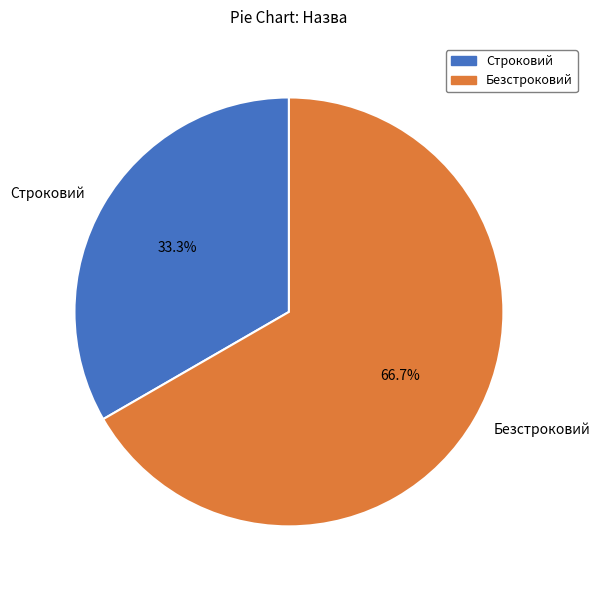

Is there a majority slice in this chart?

Yes